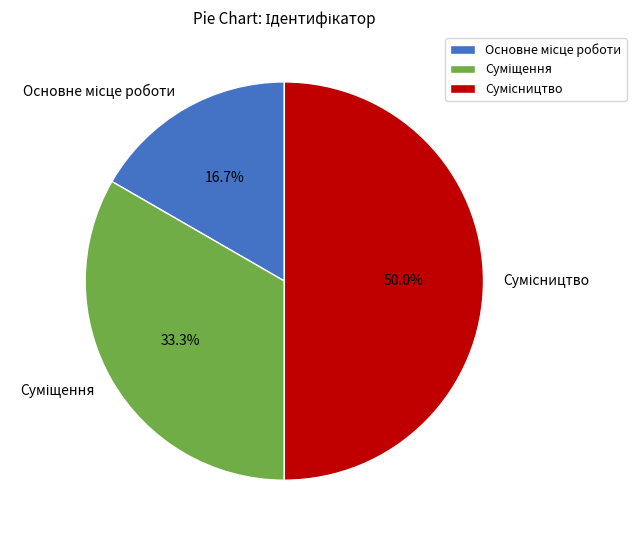

To the nearest percent, what is the average slice percentage?

33%